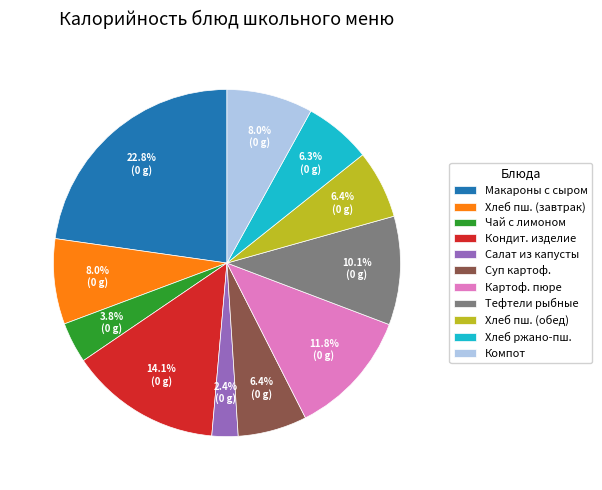

Approximately how many times larger is the value at Компот compared to Чай с лимоном?

2.1